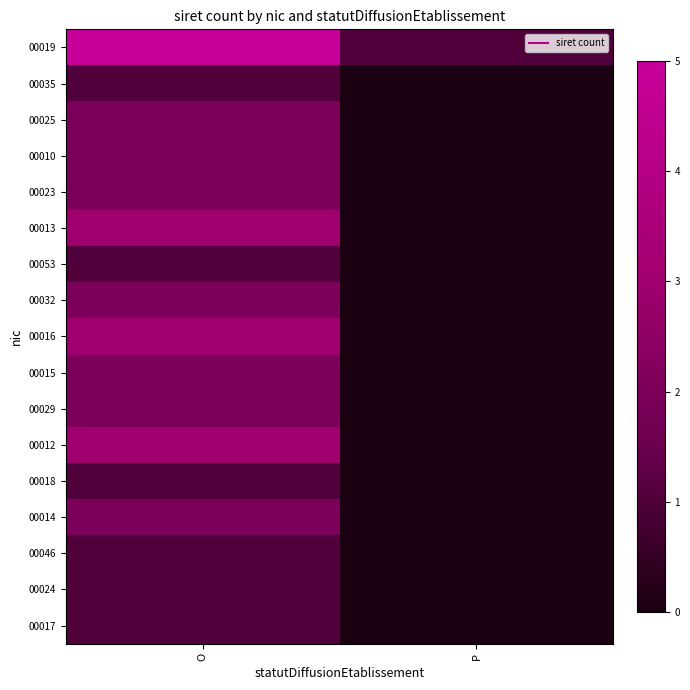

What is the total value across all series at O?

34